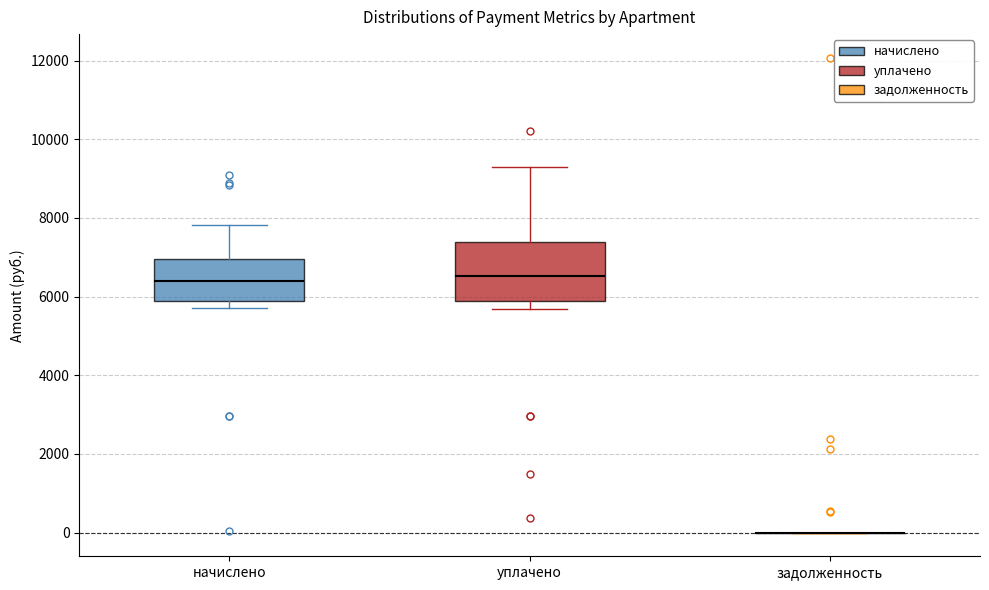

Reading left to right, transcribe this box plot: for each box, give where its median line is, the range the box spans, and where its two whiskers end, as read against the y-axis. The values are not printed on the chart, so give them approximately, as read against the axis.

начислено: median 6400, box 5800 to 7000, whiskers 5800 (just below the box's lower edge) to 7800
уплачено: median 6600, box 5800 to 7400, whiskers 5600 to 9400
задолженность: box collapsed to a line at 0, whiskers 0 to 0